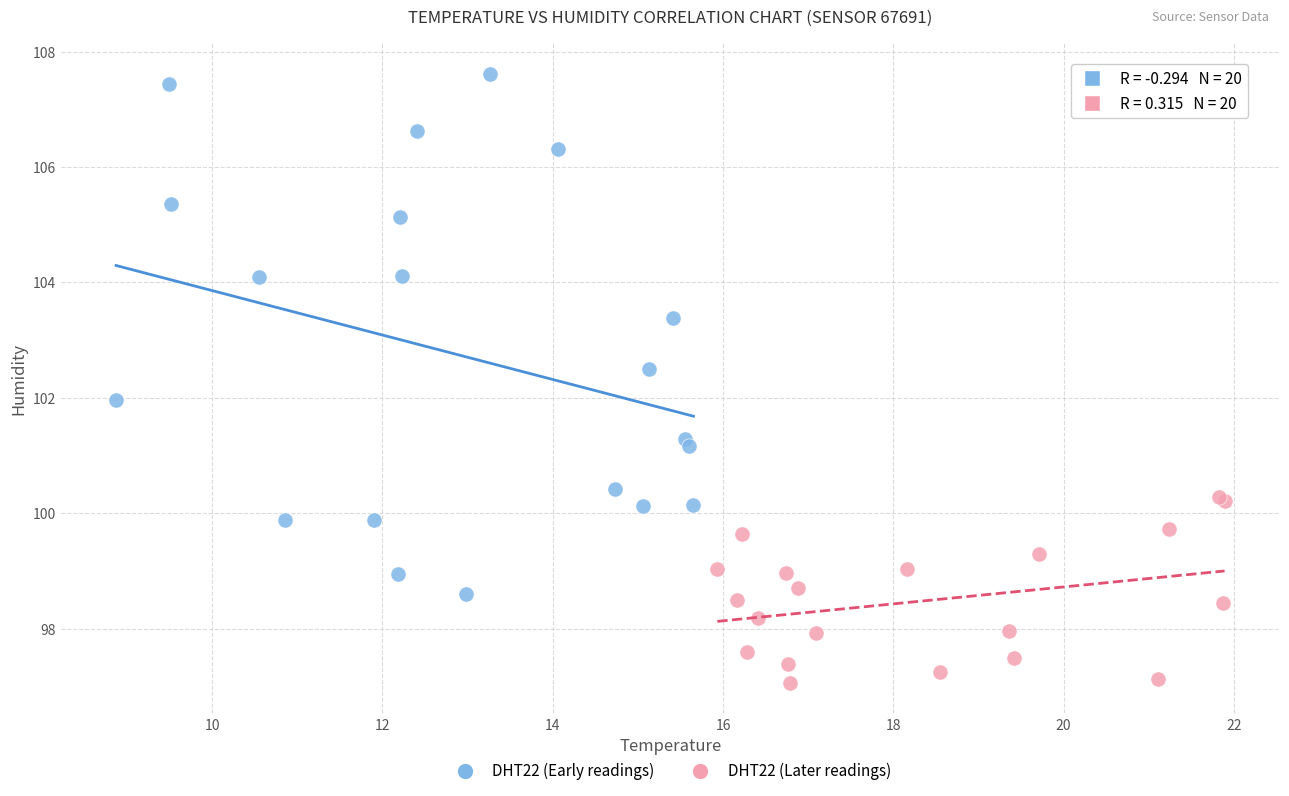

Which series has the widest spread of Y values?

DHT22 (Early readings)